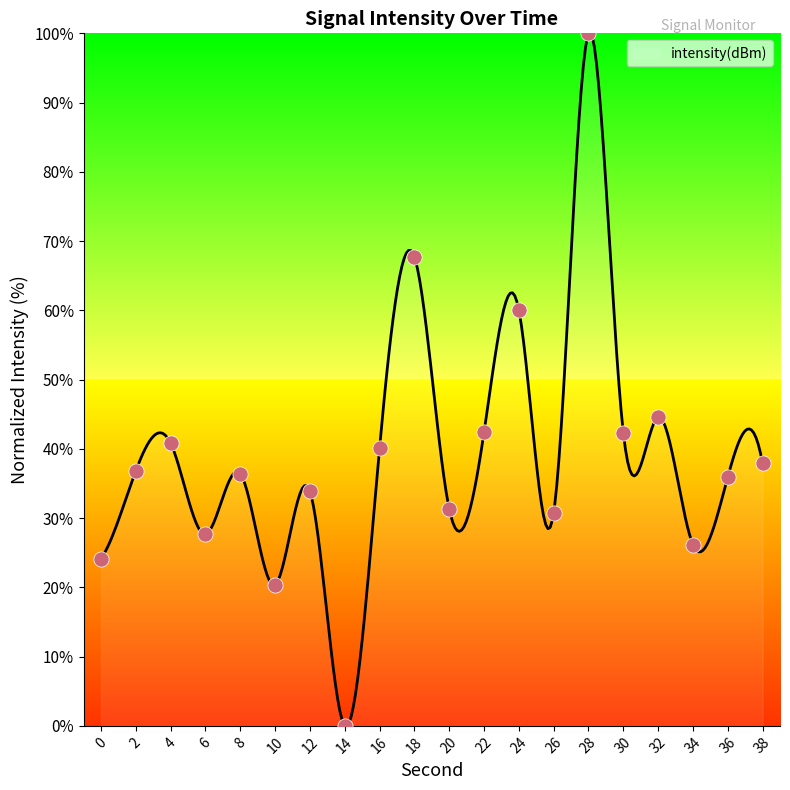

Approximately how many times larger is the value at 36 compared to 22?

0.8